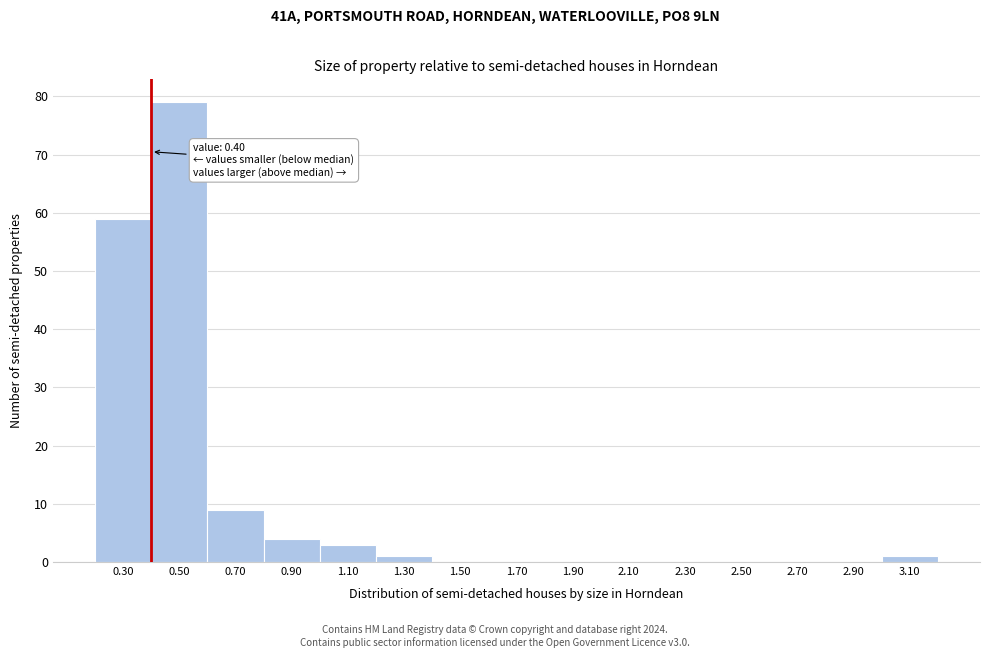

Which range on the x-axis has the tallest bar?

0.4 to 0.6